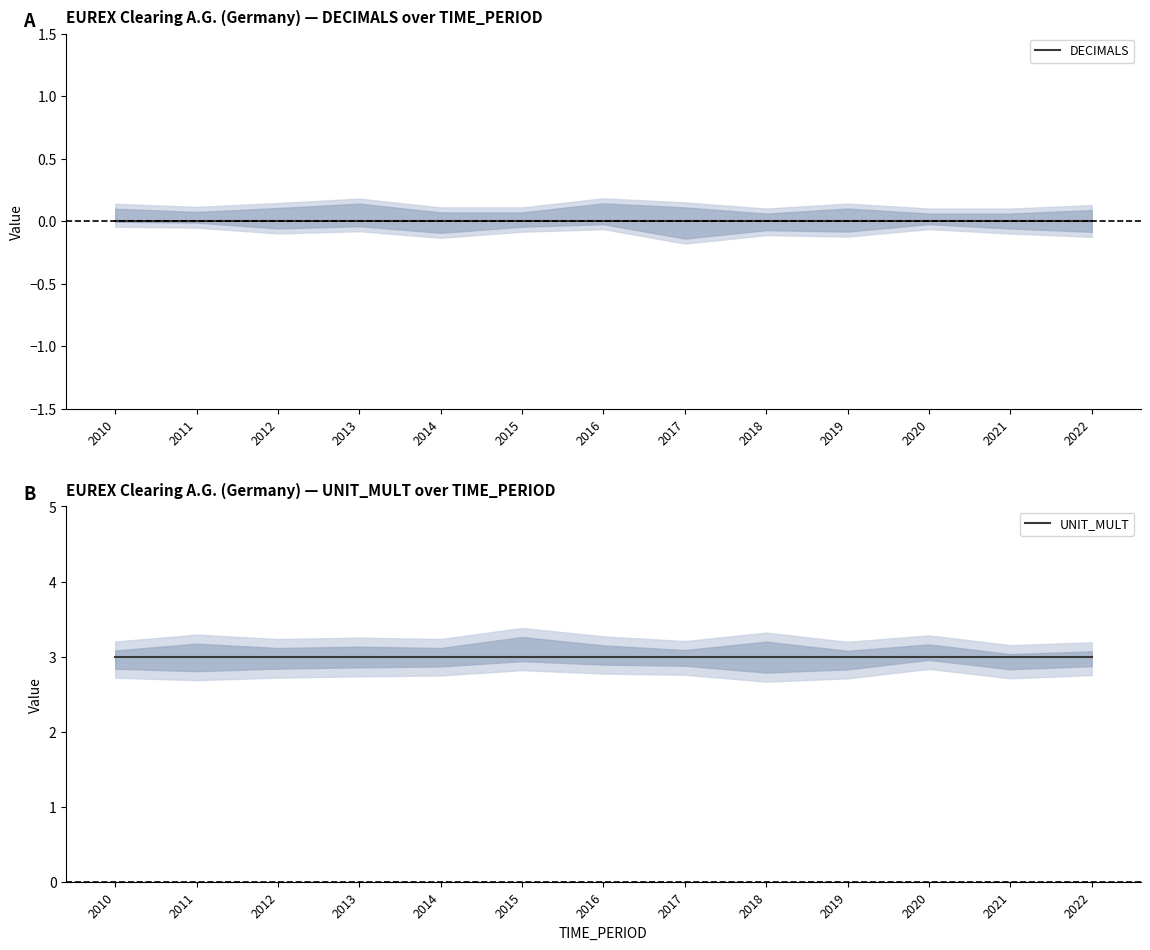

At how many categories does at least one series exceed 2?

13